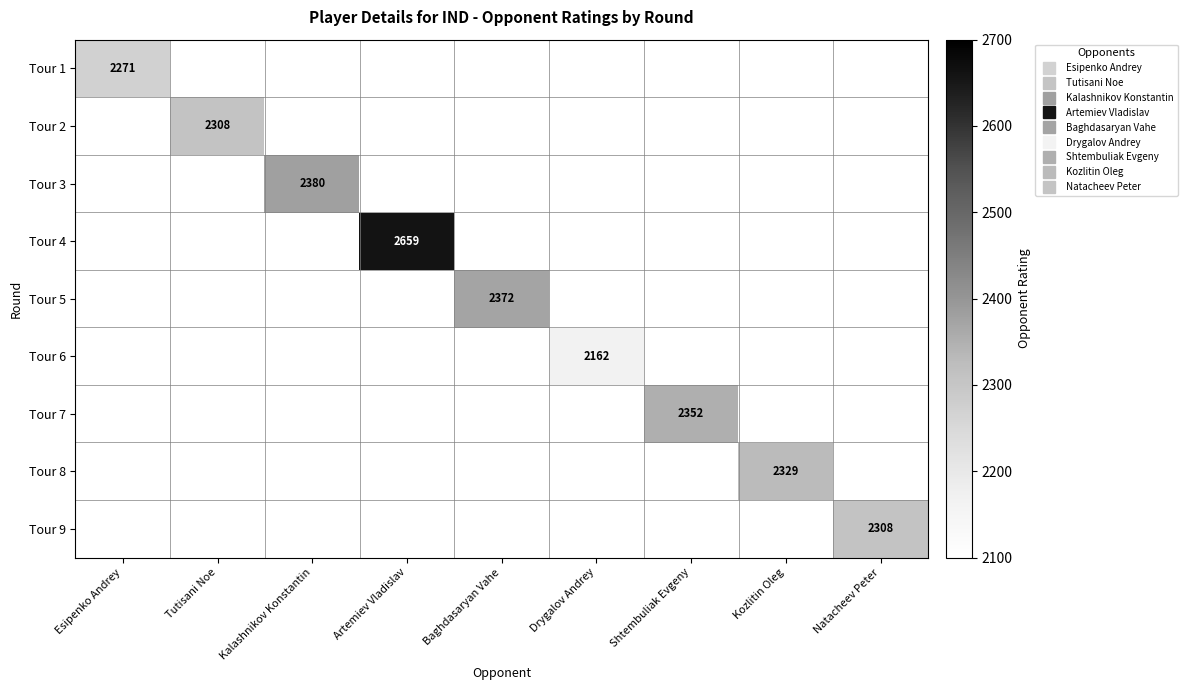

At which category does the chart reach its minimum across all series?

Drygalov Andrey